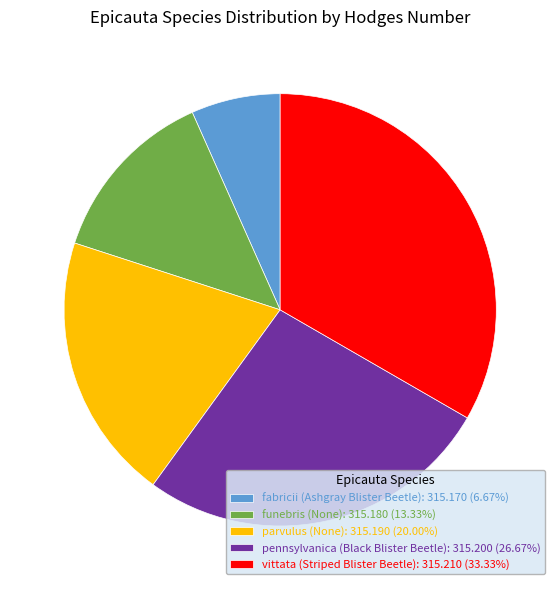

How many slices are in this pie chart?

5